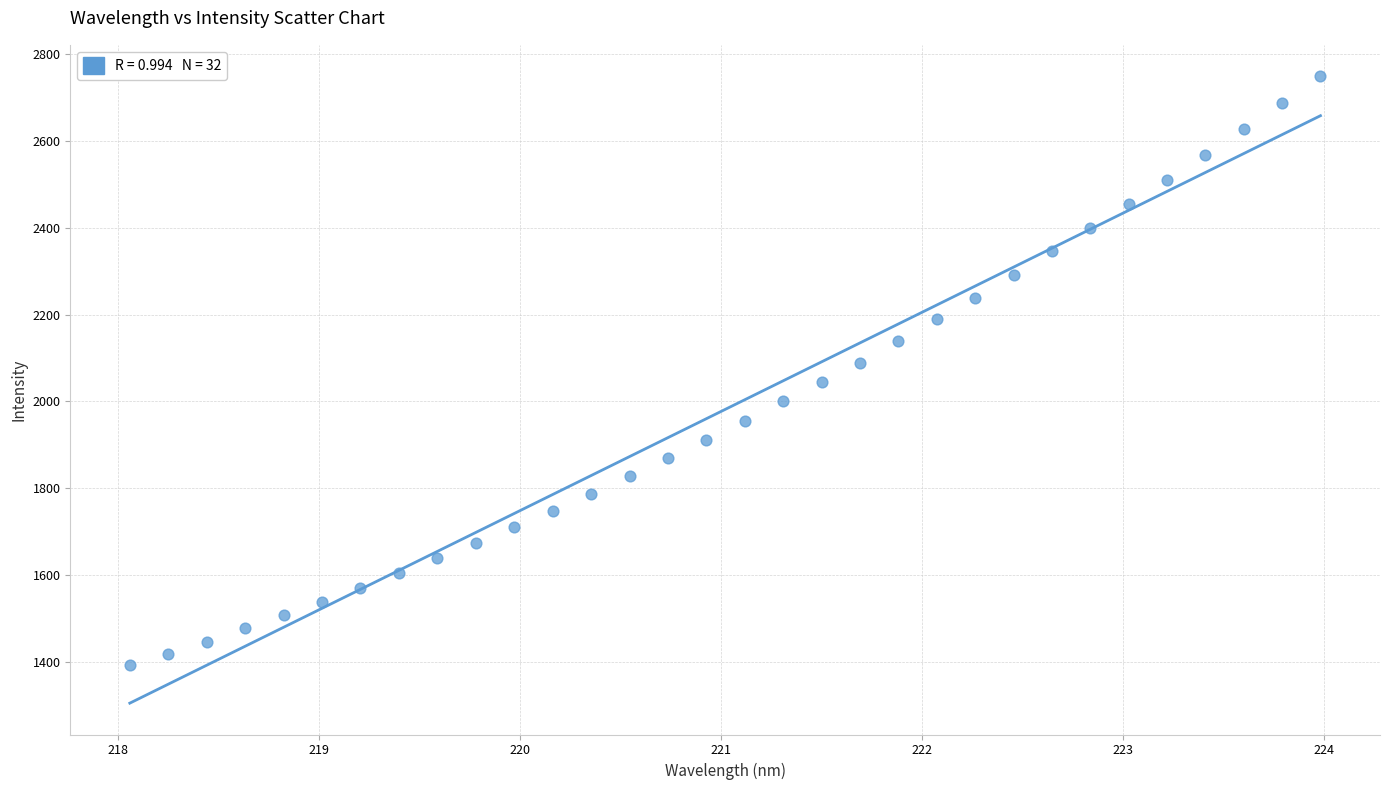

What is the range of X values (max minus min)?

5.9